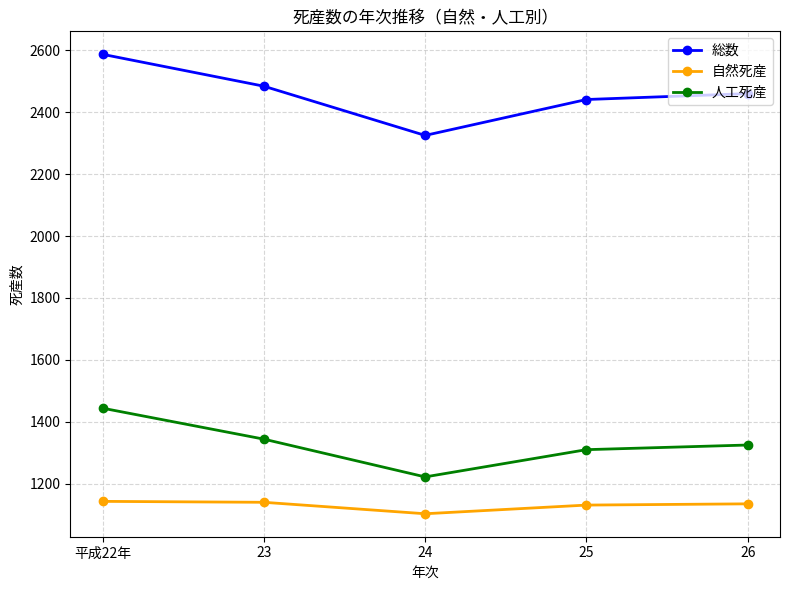

Which series has the largest total across all categories?

総数